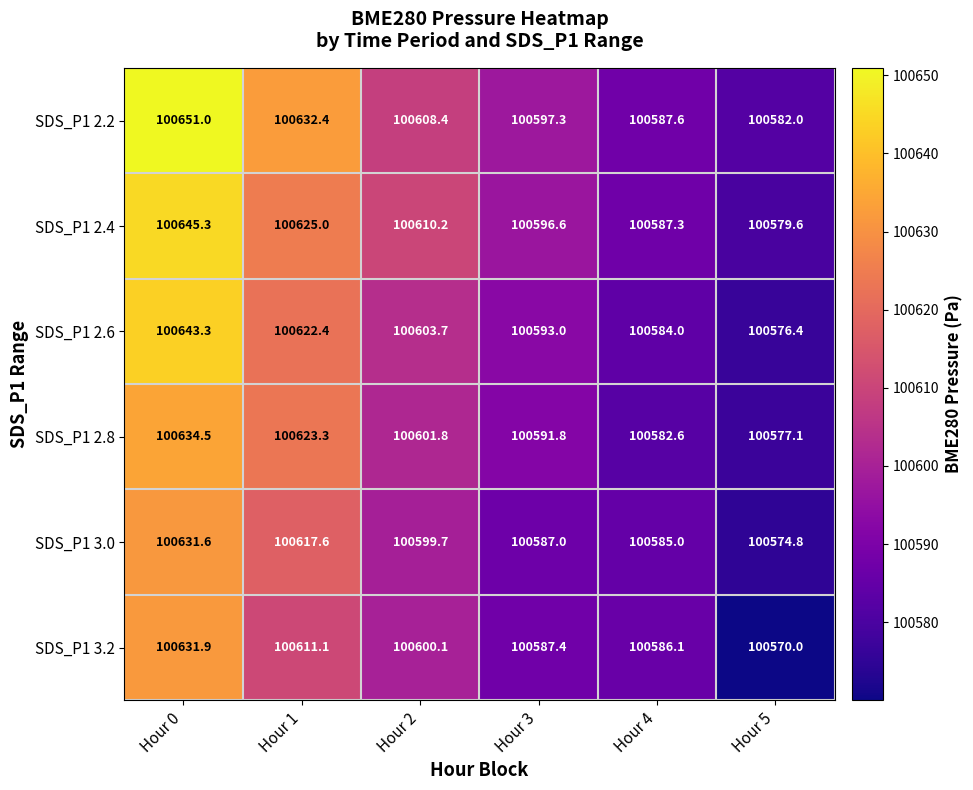

Rank the categories by SDS_P1 2.4 value from highest to lowest.

Hour 0, Hour 1, Hour 2, Hour 3, Hour 4, Hour 5